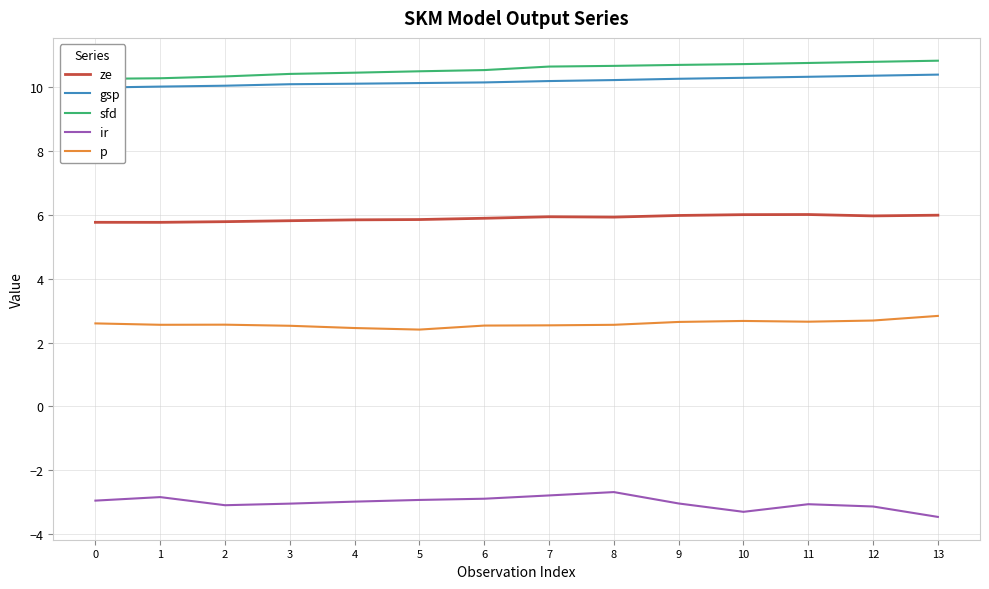

True or false: gsp and p cross at least once.

False